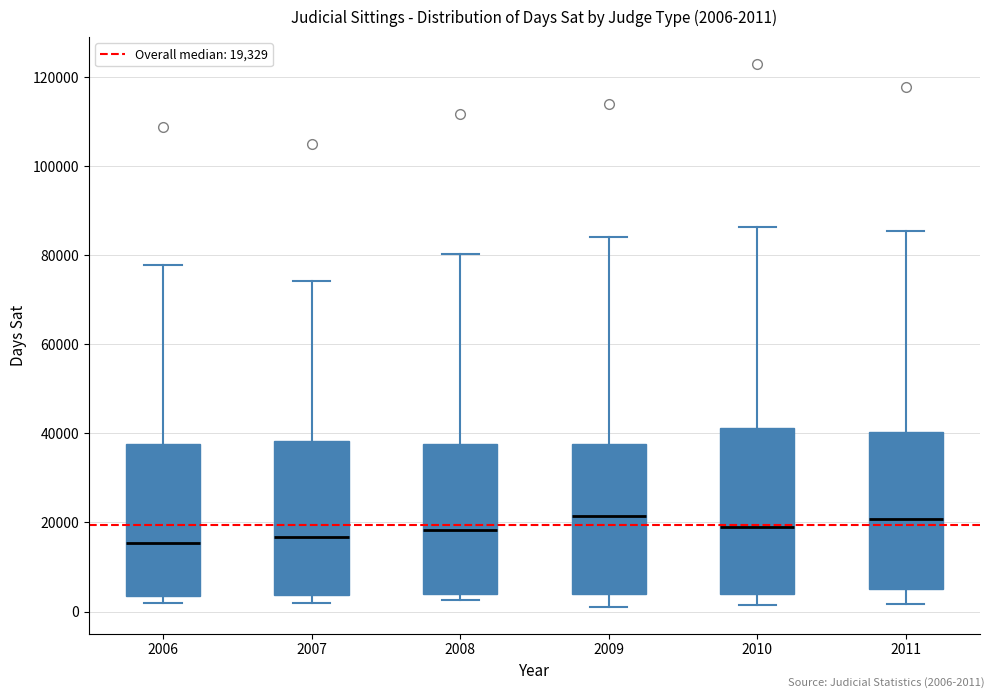

Which box is the tallest, from its lower edge to its upper edge?

2010